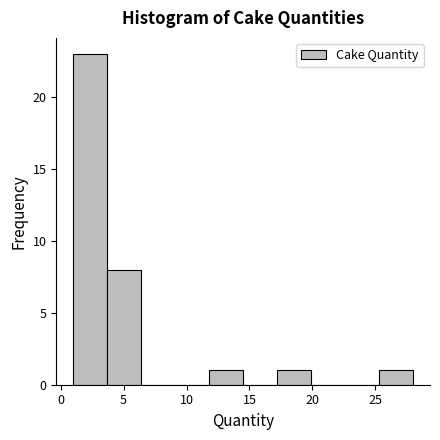

Reading left to right, list every bar in this chart as the range it spans on the x-axis followed by its height. Neither the bar edges nor the heights are printed on the chart, so give them approximately, as read against the axes.

1.0 to 3.7: 23
3.7 to 6.4: 8
6.4 to 9.1: 0
9.1 to 11.8: 0
11.8 to 14.5: 1
14.5 to 17.2: 0
17.2 to 19.9: 1
19.9 to 22.6: 0
22.6 to 25.3: 0
25.3 to 28.0: 1